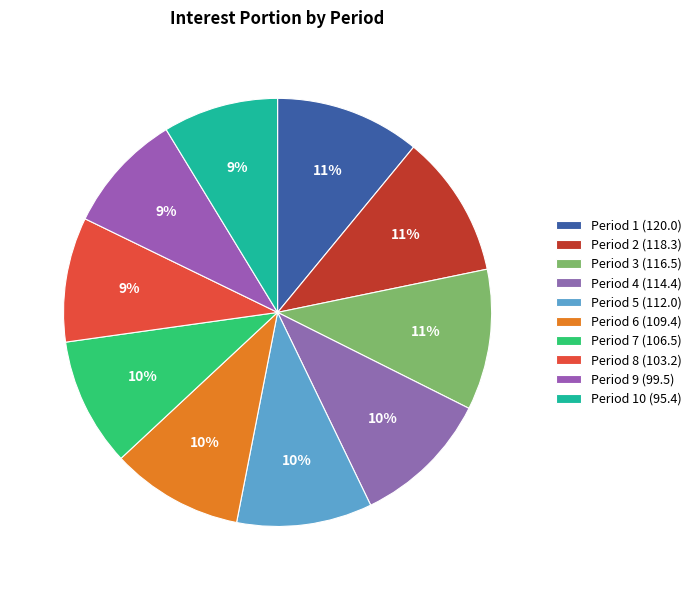

Count the number of slices in the pie.

10